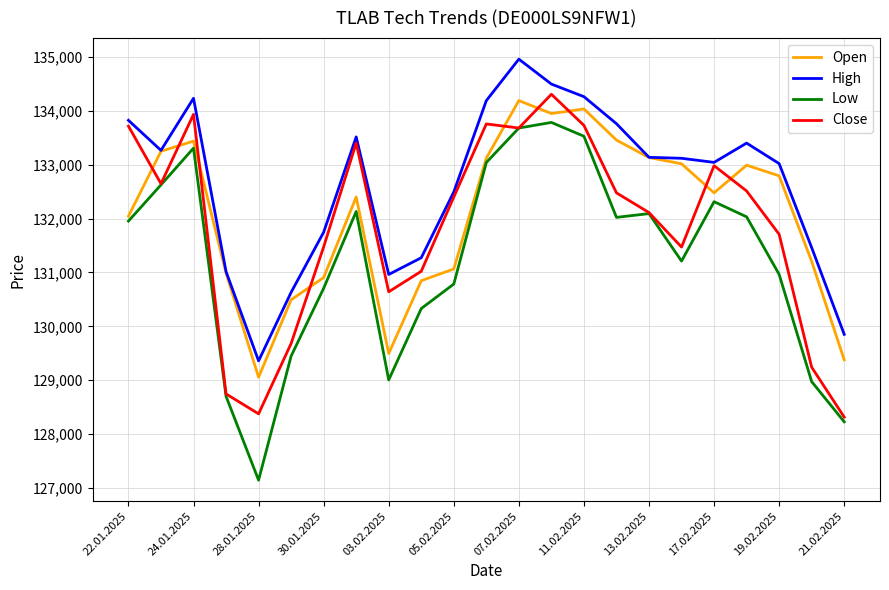

What are all the series names shown in the legend?

Open, High, Low, Close